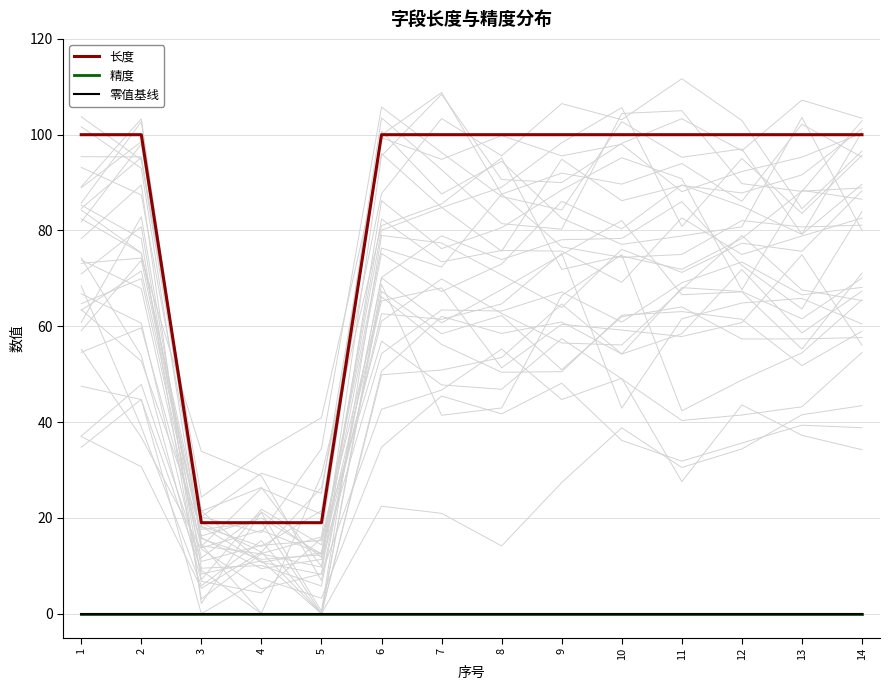

Reading left to right, extract all data points from this chart.

长度: 1=100	2=100	3=19	4=19	5=19	6=100	7=100	8=100	9=100	10=100	11=100	12=100	13=100	14=100
精度: 1=0	2=0	3=0	4=0	5=0	6=0	7=0	8=0	9=0	10=0	11=0	12=0	13=0	14=0
零值基线: 1=0	2=0	3=0	4=0	5=0	6=0	7=0	8=0	9=0	10=0	11=0	12=0	13=0	14=0